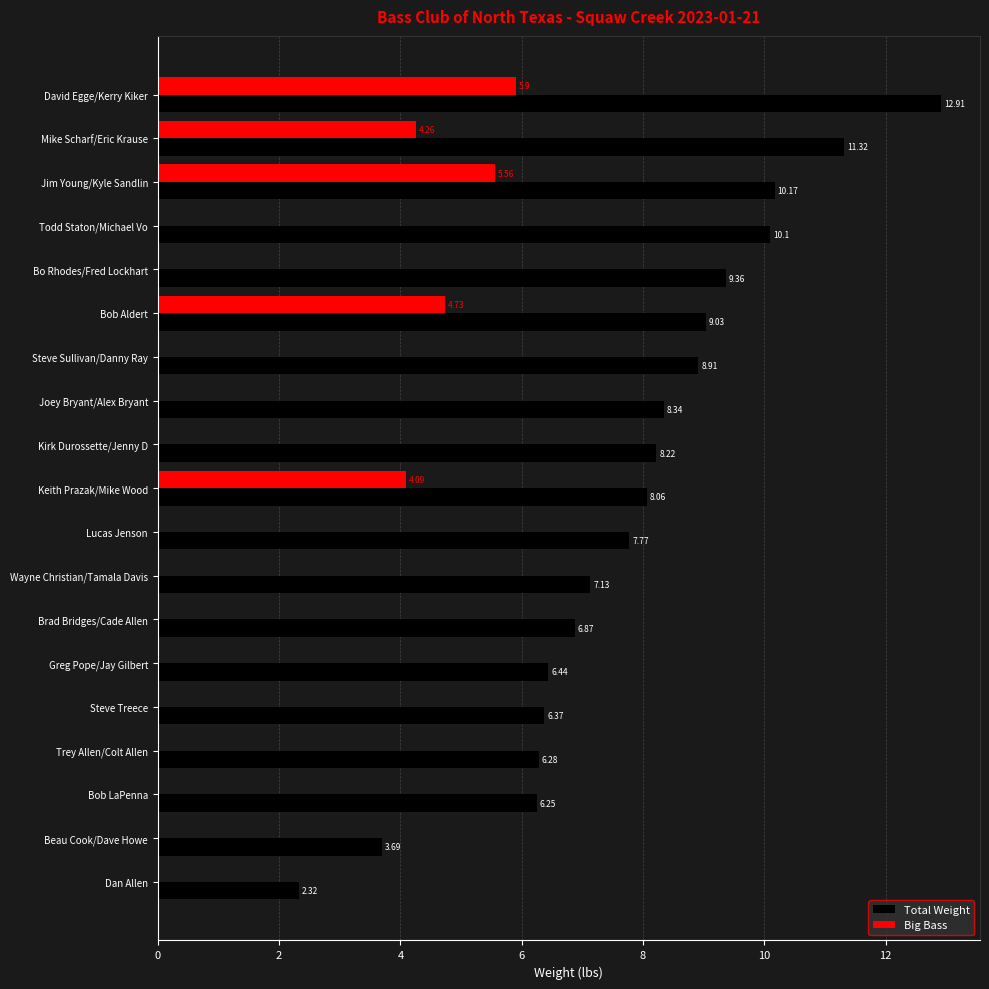

Between Greg Pope/Jay Gilbert and Trey Allen/Colt Allen, which series saw the biggest shift?

Total Weight